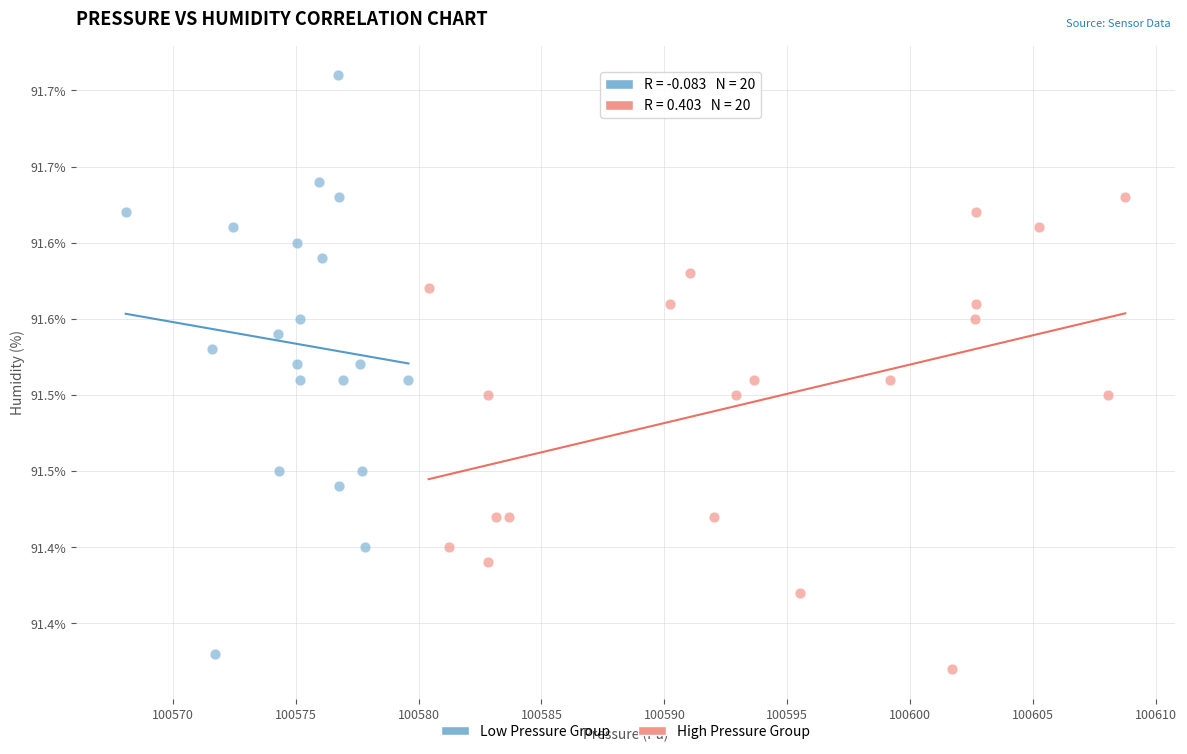

Which series contains the lowest Y value?

High Pressure Group